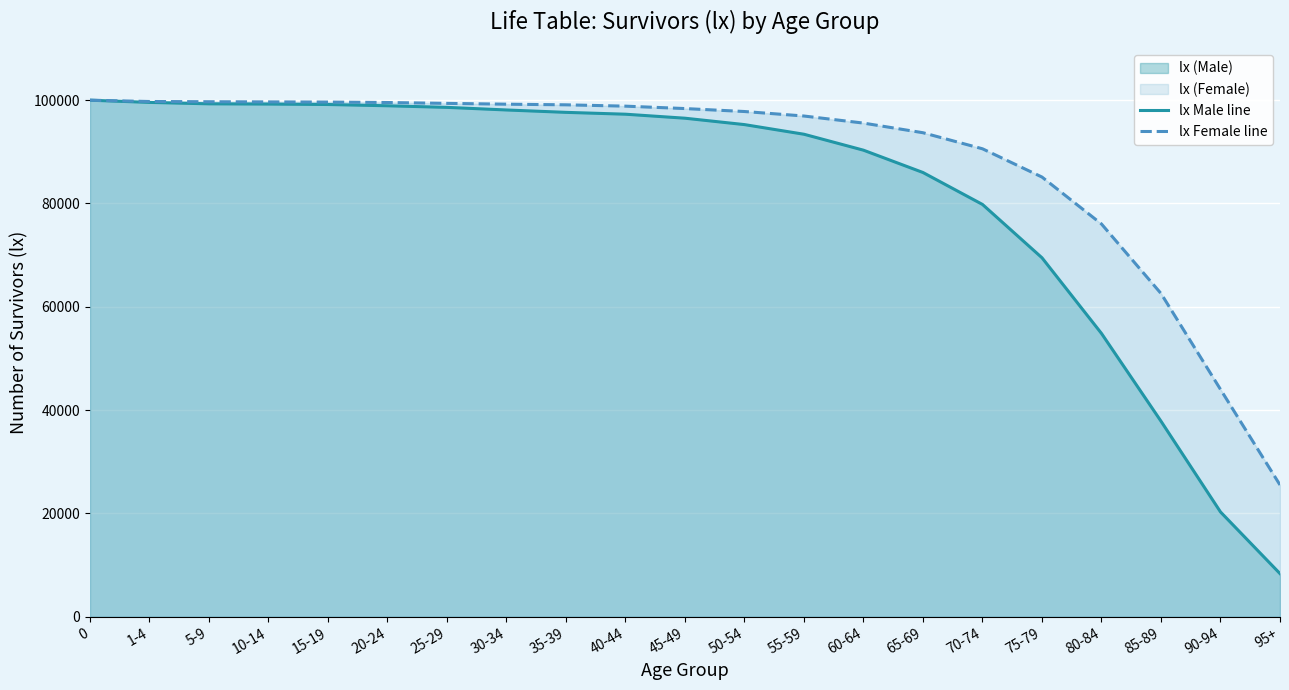

What is the difference between the lx Male line values at 10-14 and 55-59?

5845